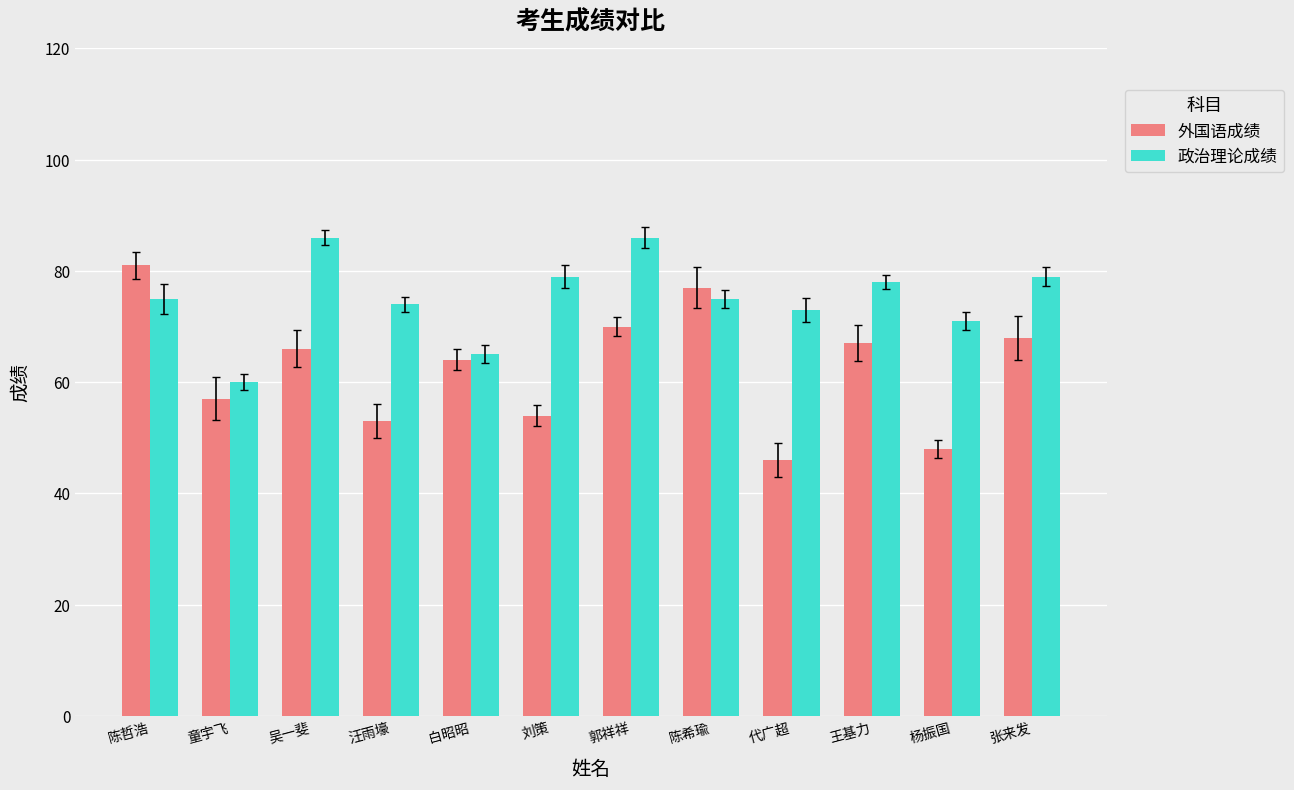

What is the smallest value displayed?

46